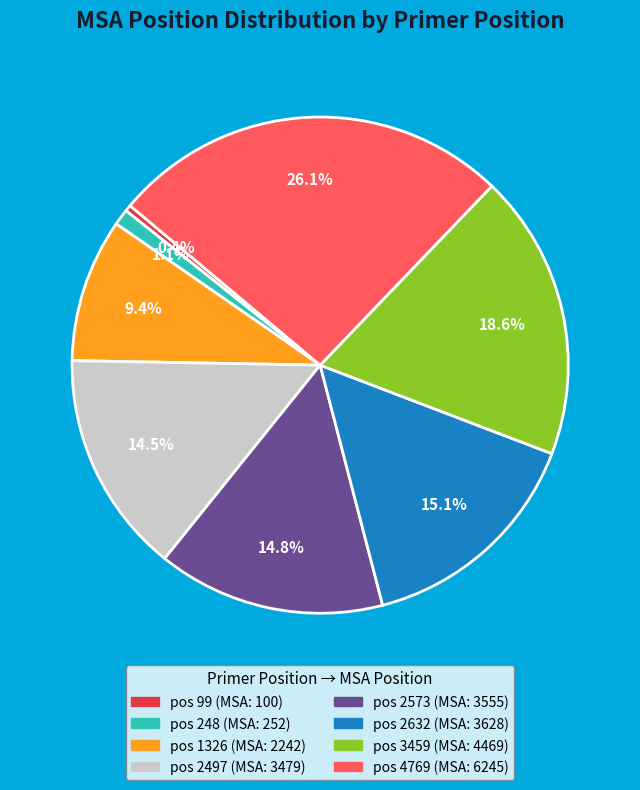

Is there any slice that represents more than half of the pie?

No